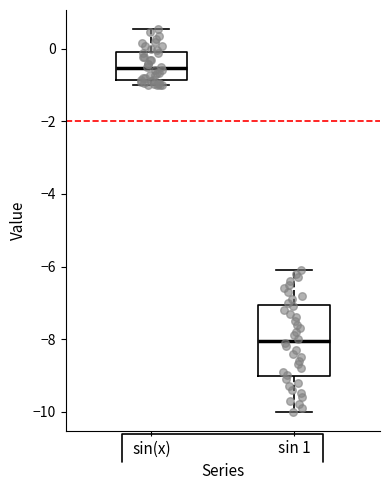

Reading left to right, transcribe this box plot: for each box, give where its median line is, the range the box spans, and where its two whiskers end, as read against the y-axis. The values are not printed on the chart, so give them approximately, as read against the axis.

sin(x): median -0.6, box -0.8 to 0.0, whiskers -1.0 to 0.6
sin 1: median -8.0, box -9.0 to -7.0, whiskers -10.0 to -6.0